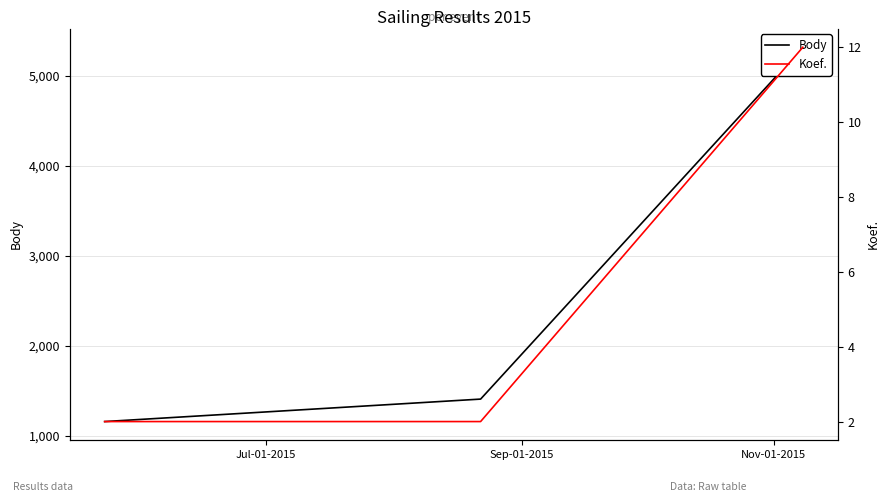

What is the maximum value shown in the chart?

5321